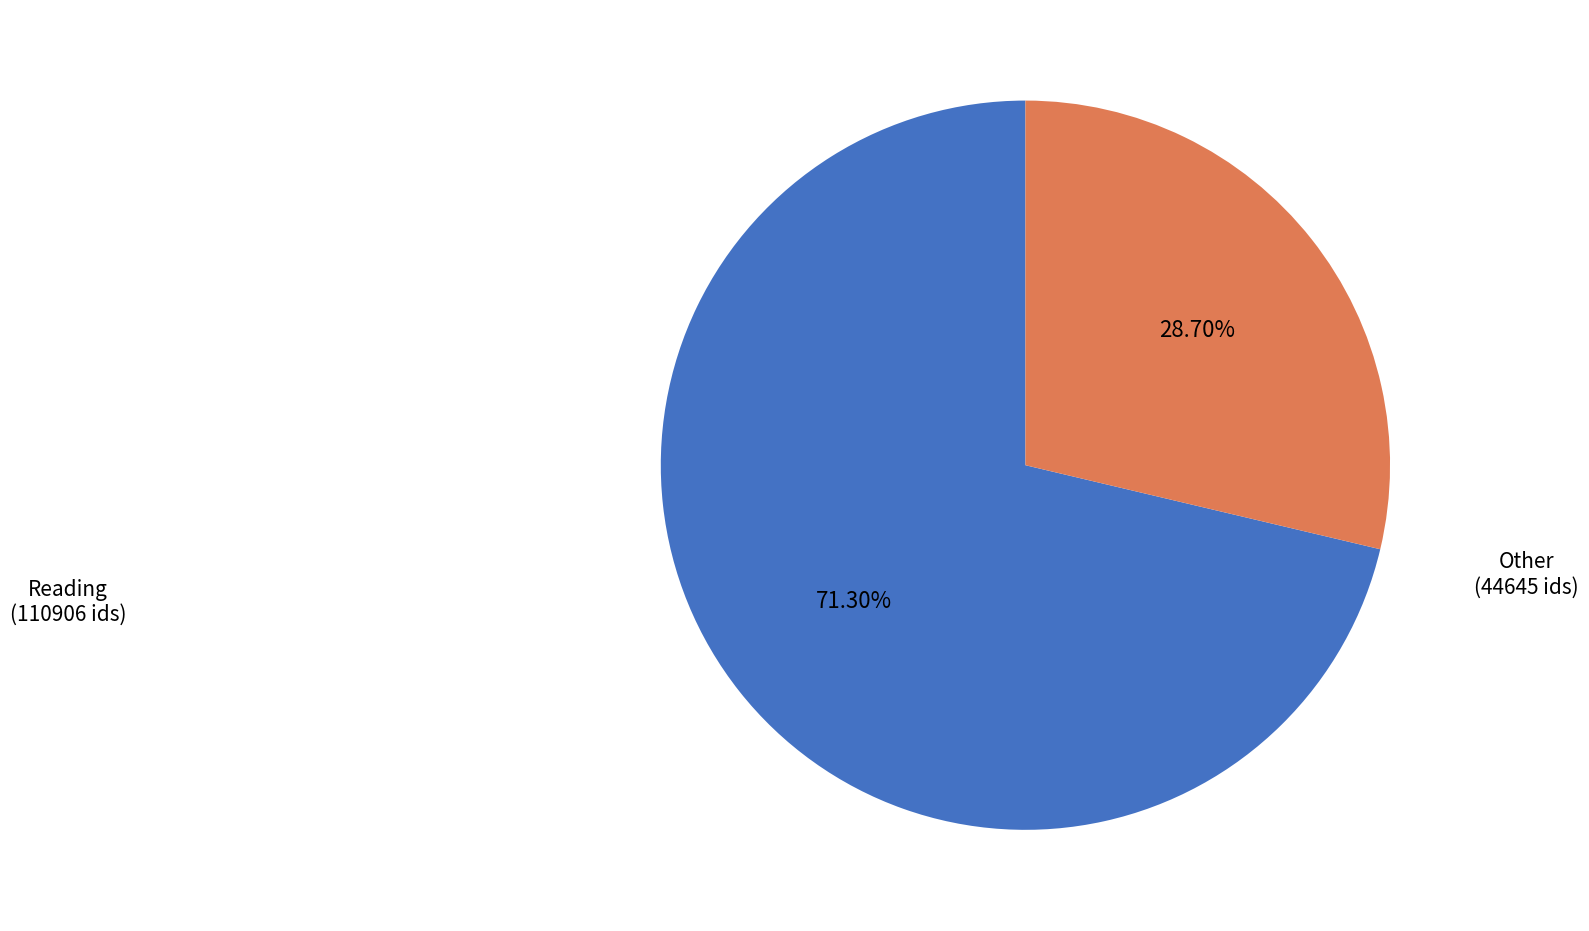

How many segments does this pie chart have?

2